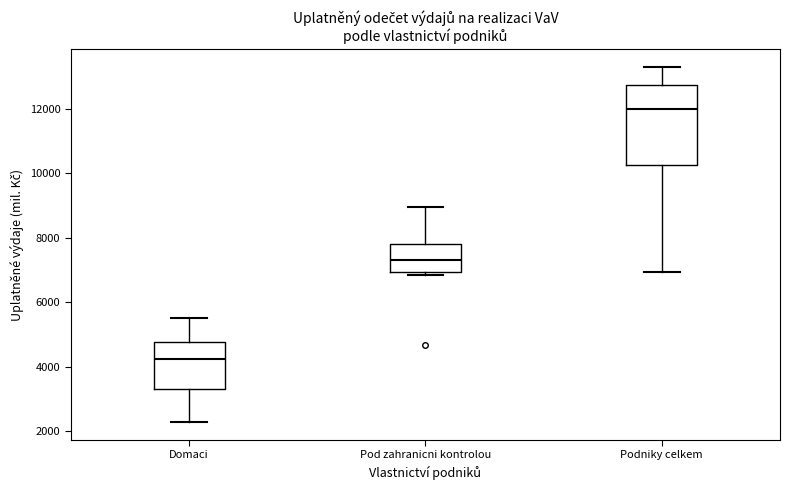

Which box's median line is the highest?

Podniky celkem